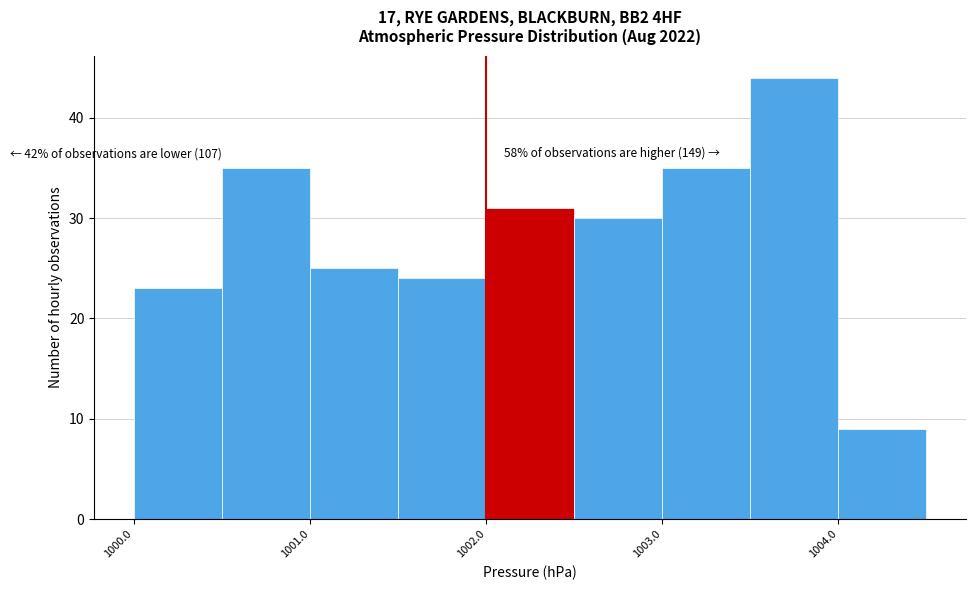

Over which range of the x-axis is the bar tallest?

1003.5 to 1004.0